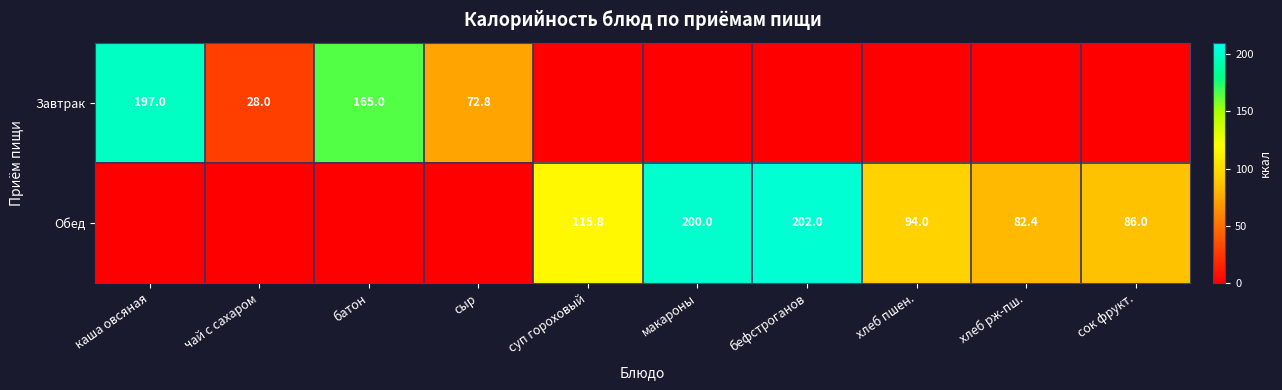

At how many categories does at least one series exceed 118?

4